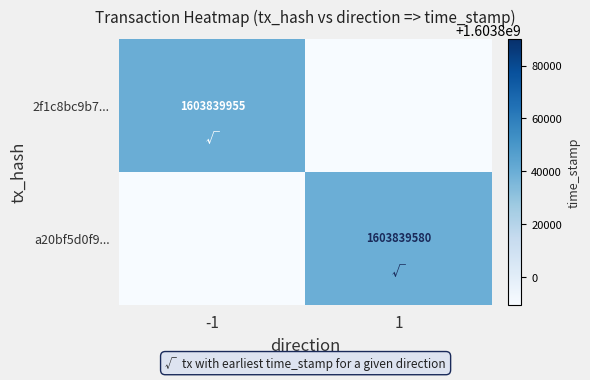

Is it true that a20bf5d0f9... equals 2257206311 at 1?

False